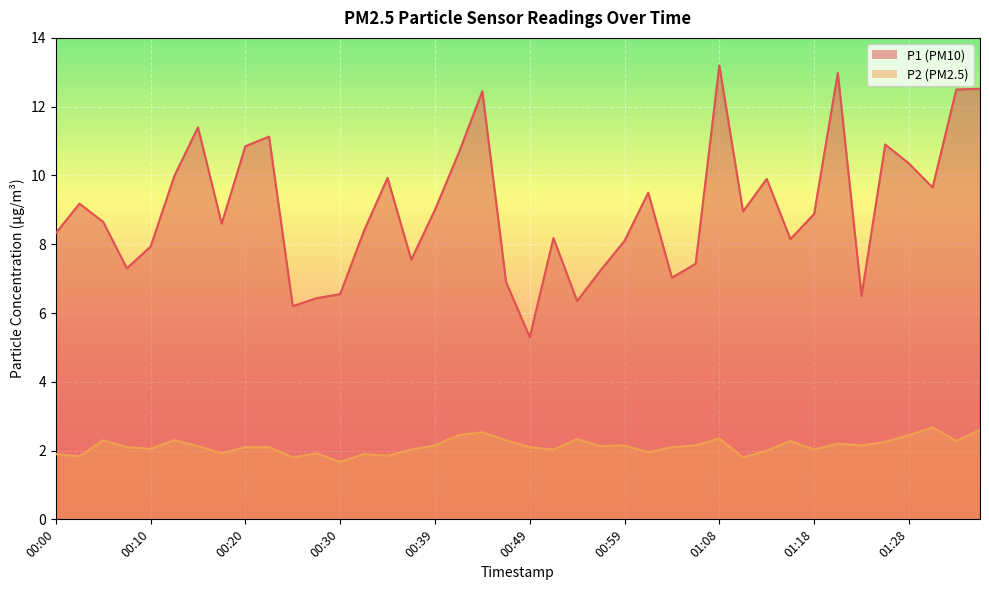

What is the average value of the P2 series?

2.1